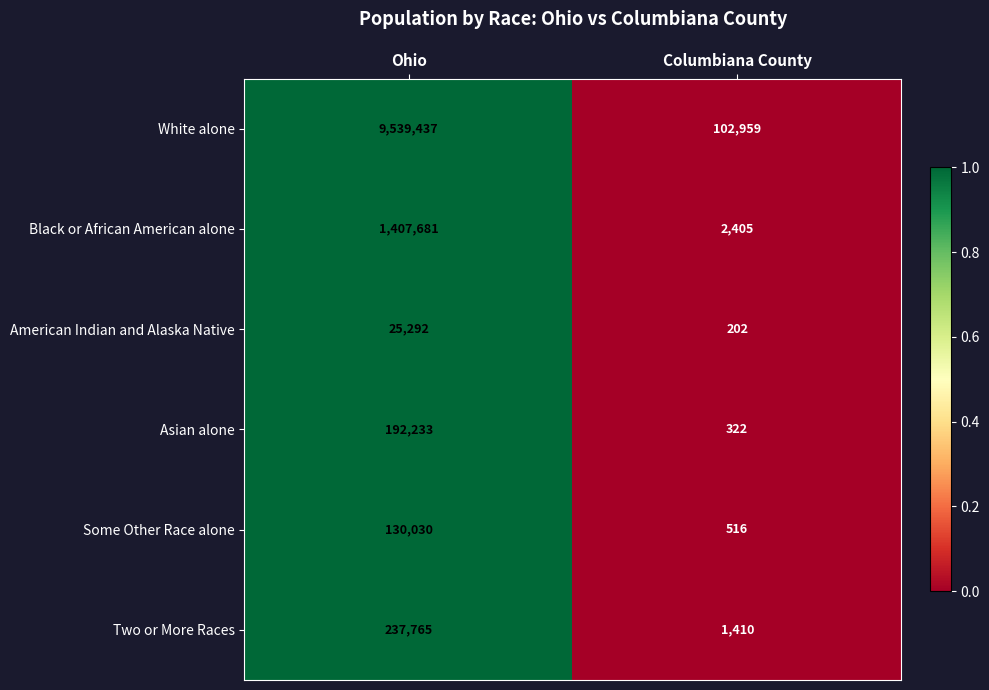

Count the number of categories in the chart.

2